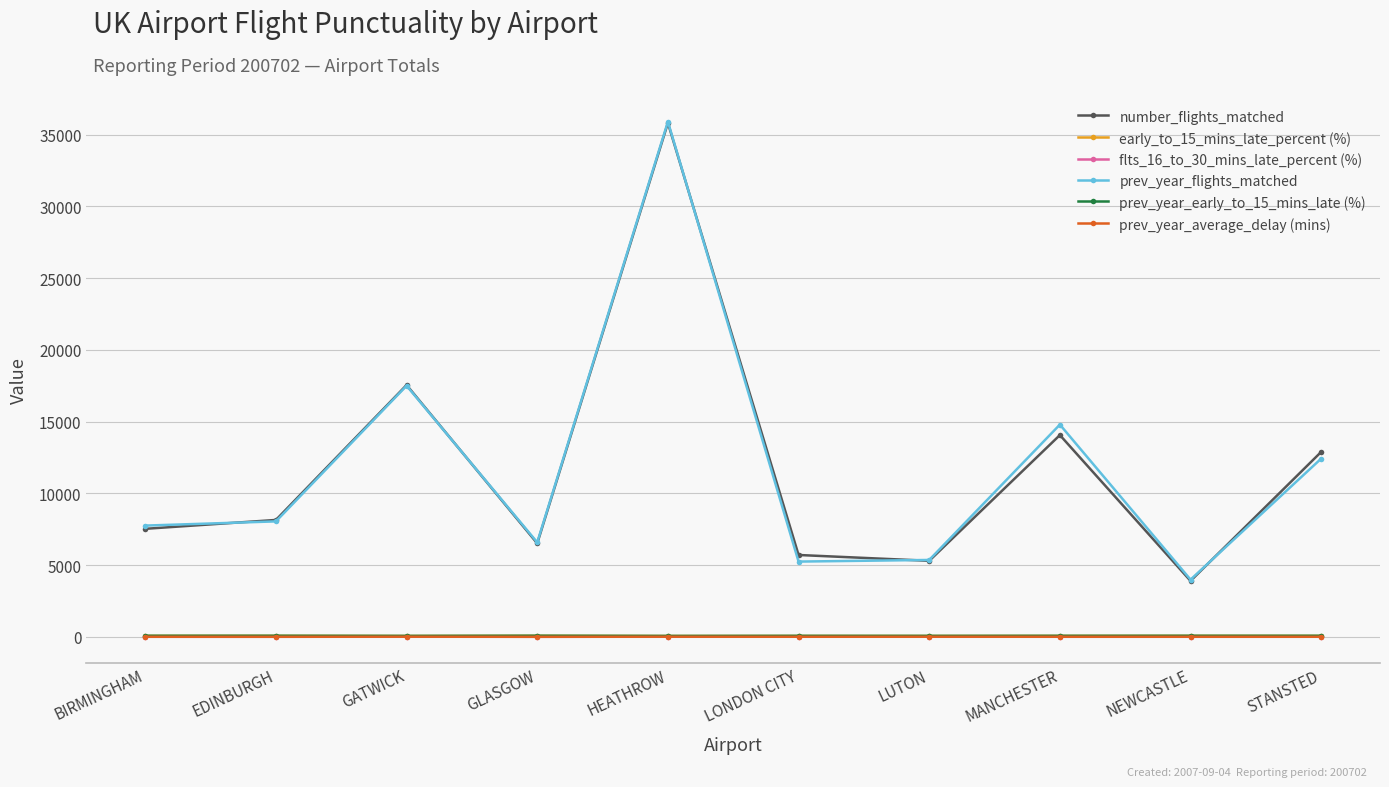

How many lines are shown in the chart?

6